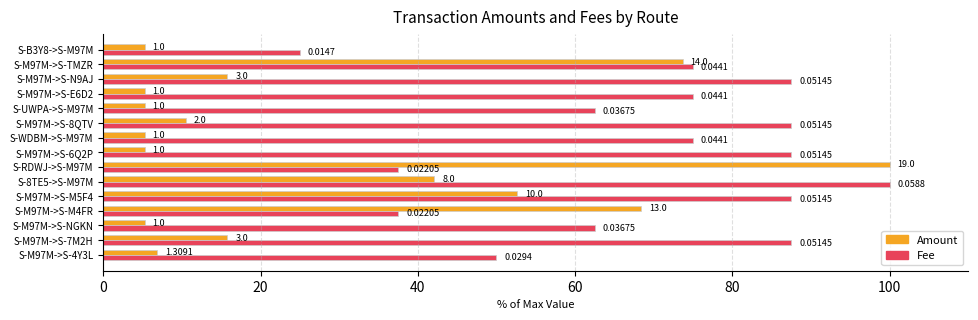

What is the greatest value displayed?

100.0